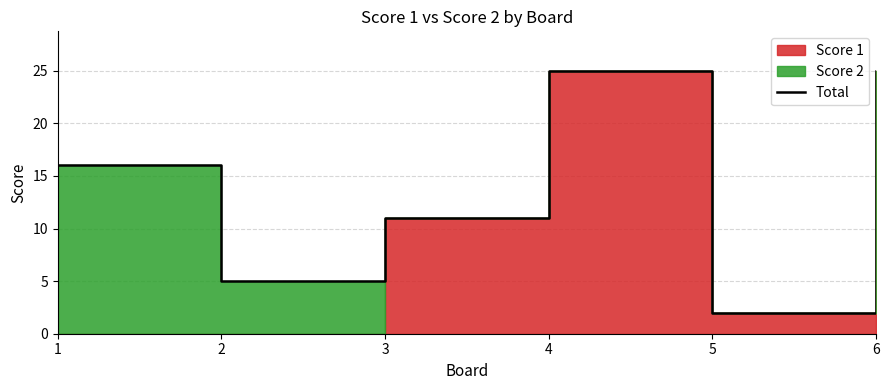

Reading left to right, list all the values displayed in this chart.

1=16	2=5	3=11	4=25	5=2	6=25